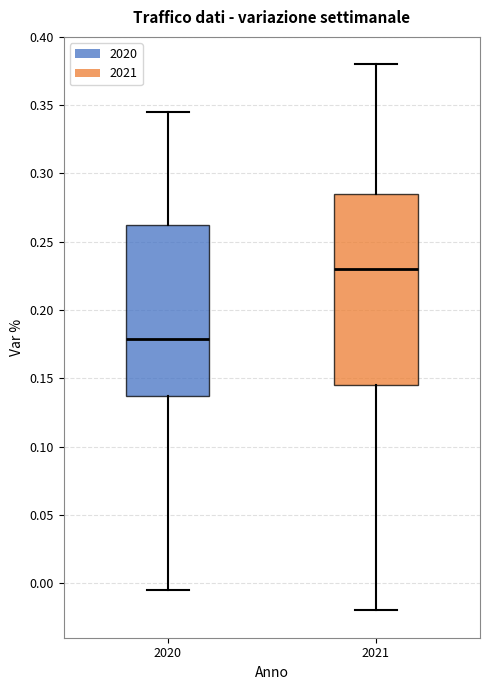

Which box's median line is the lowest?

2020